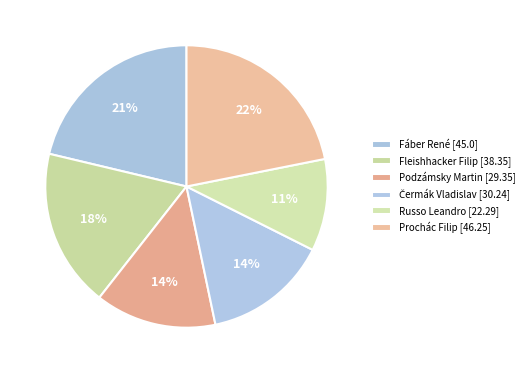

How many segments does this pie chart have?

6